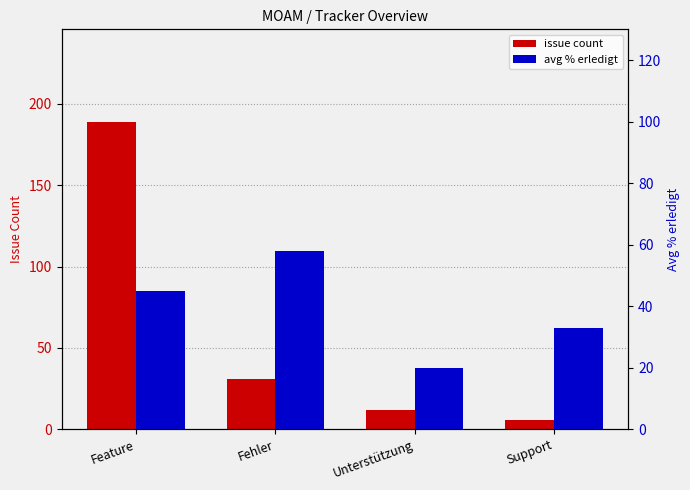

How many data points in issue count are less than 31?

2